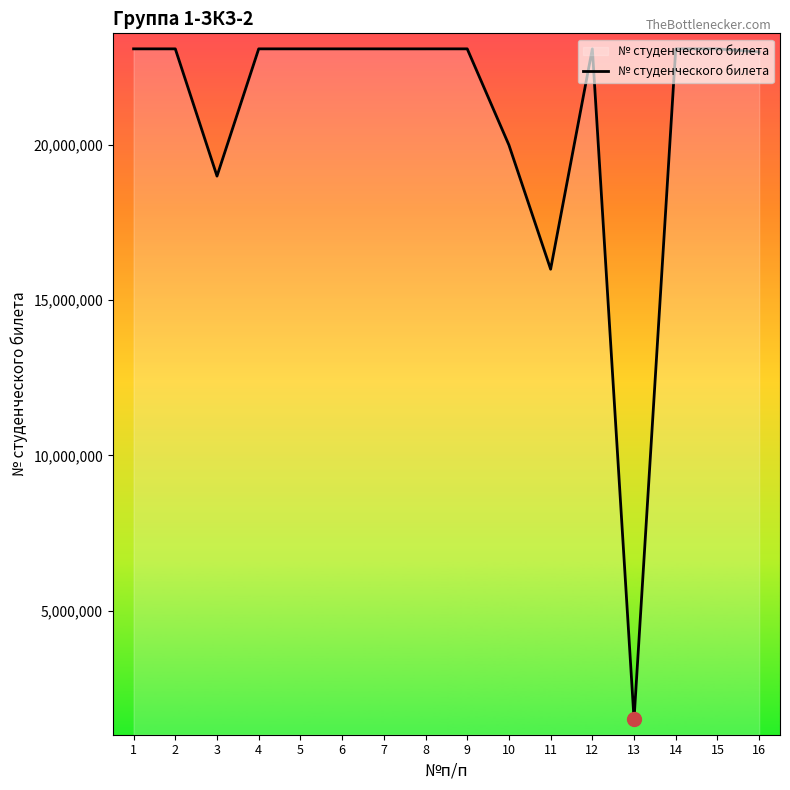

What is the greatest value displayed?

23100194